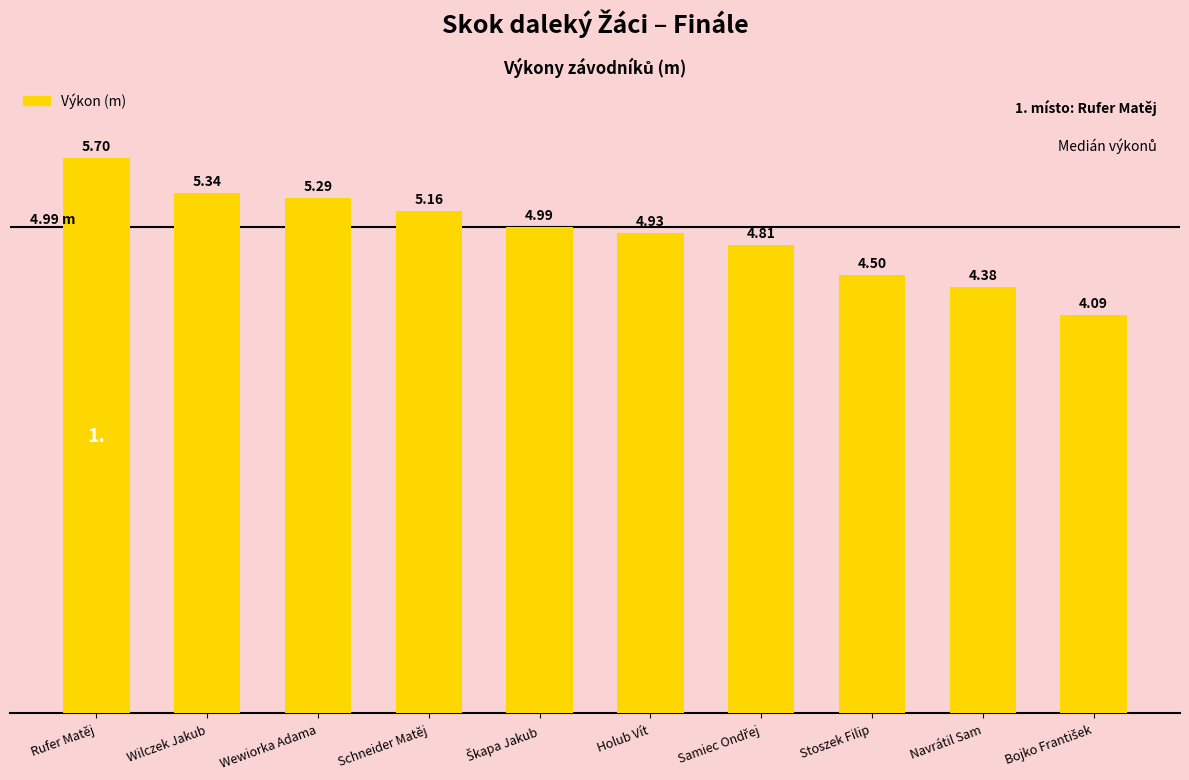

What is the sum of all values?

49.2